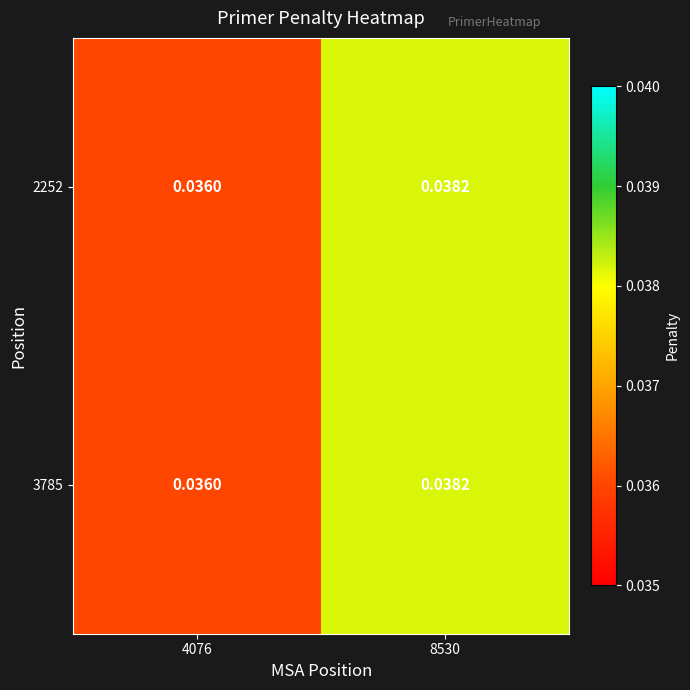

Count the number of categories in the chart.

2